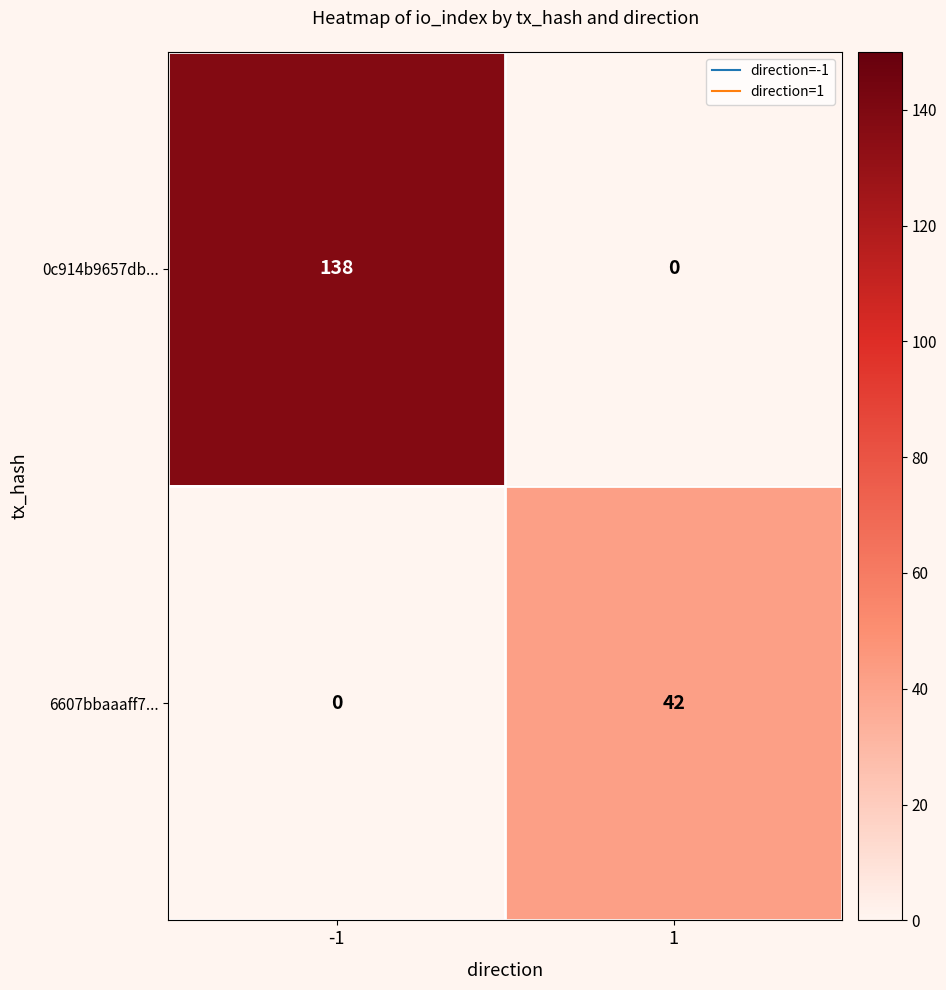

What is the maximum value for 0c914b9657db...?

138